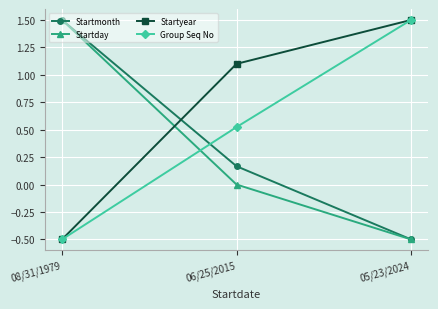

What position from the right is 05/23/2024?

1